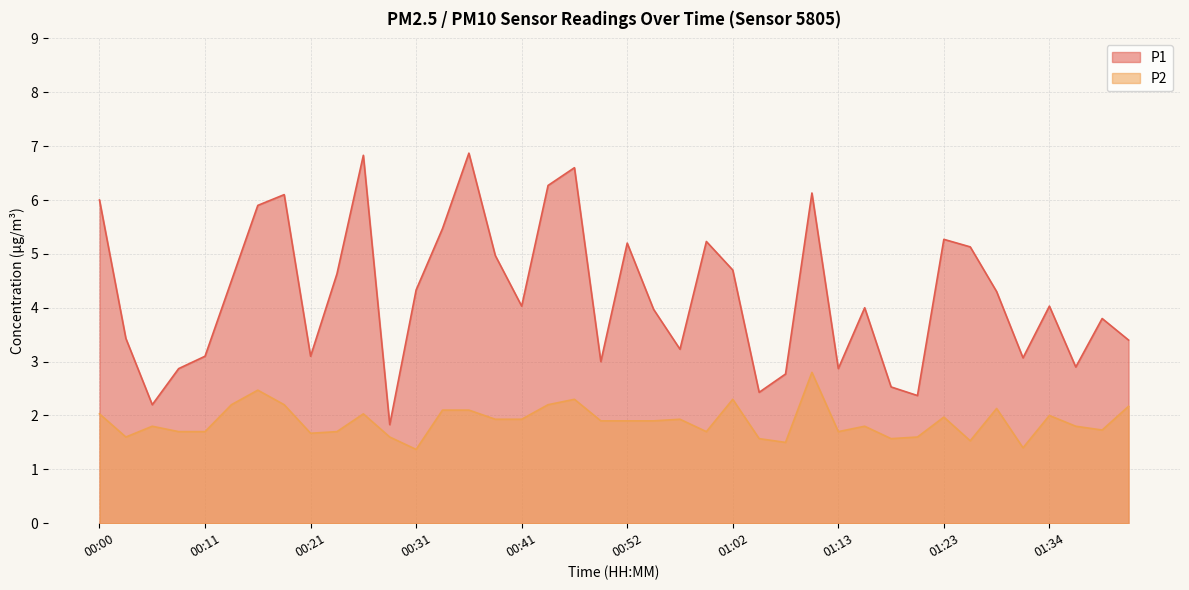

What are all the series names shown in the legend?

P1, P2